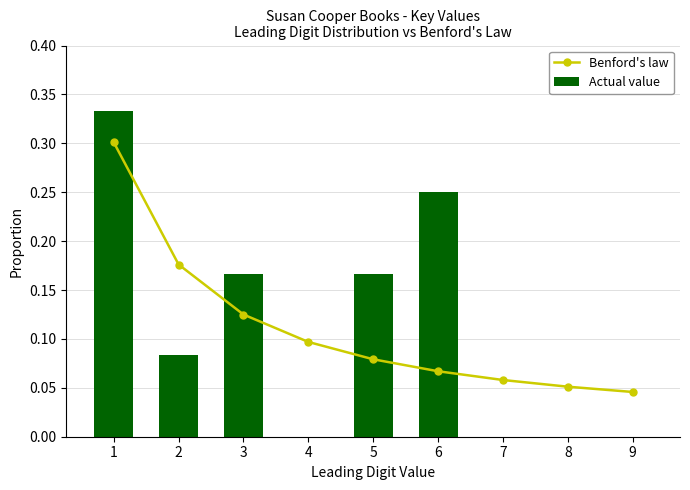

List the labels in order of Benford's law value, smallest first.

9, 8, 7, 6, 5, 4, 3, 2, 1